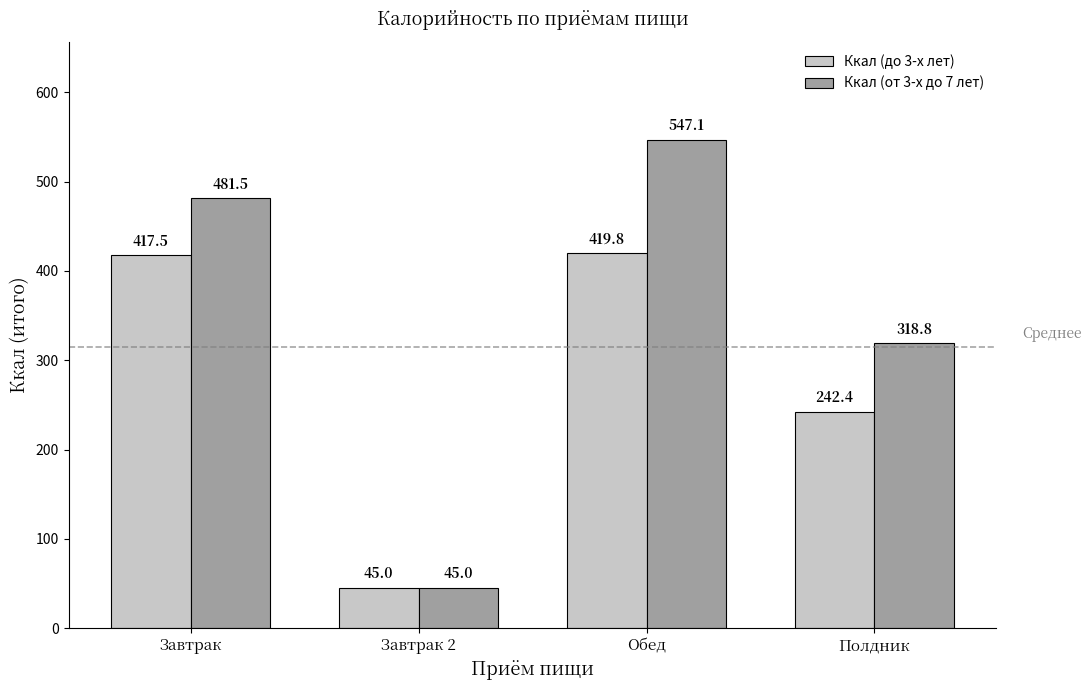

What is the label of the 4th bar from the left?

Полдник